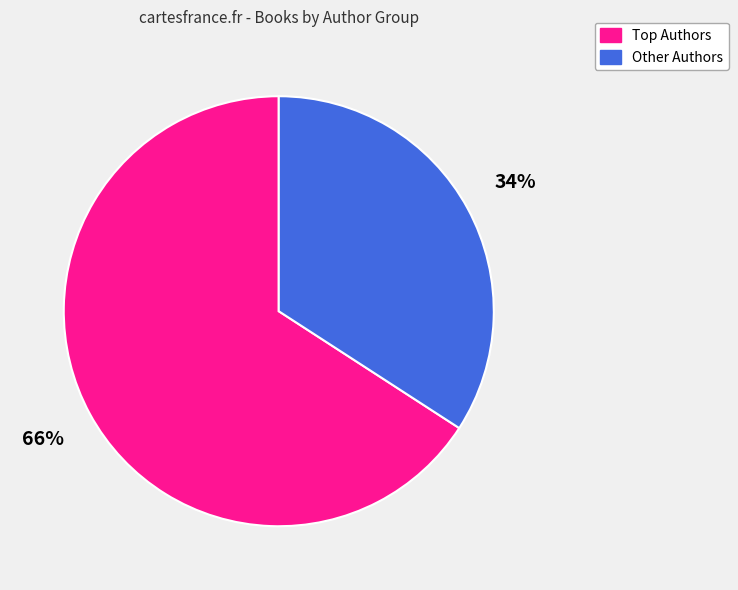

Is there any slice that represents more than half of the pie?

Yes